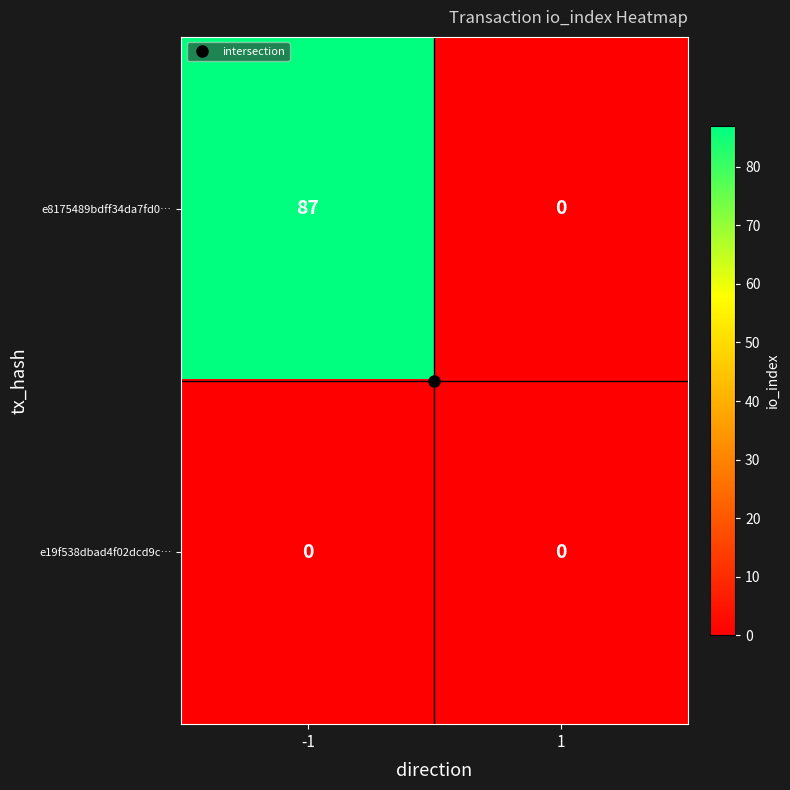

Rank the series by their maximum value, from highest to lowest.

e8175489bdff34da7fd0…, e19f538dbad4f02dcd9c…